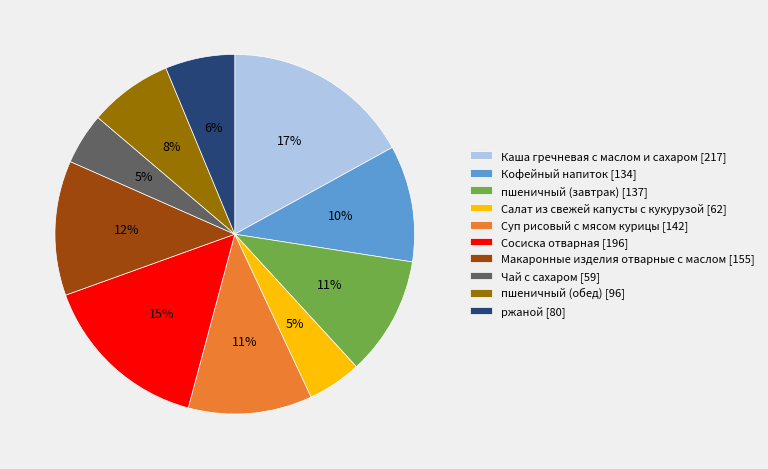

Does Сосиска отварная account for over 50% of the chart?

No